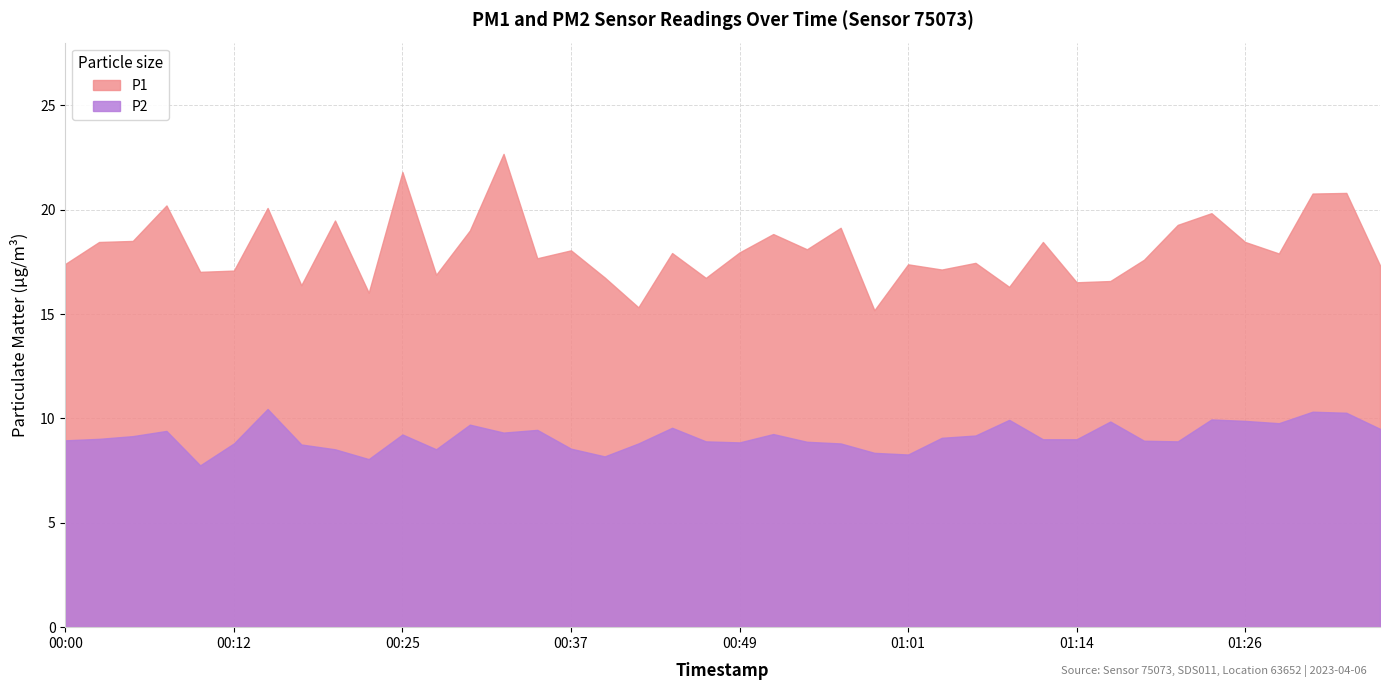

What is the smallest value displayed?

7.8